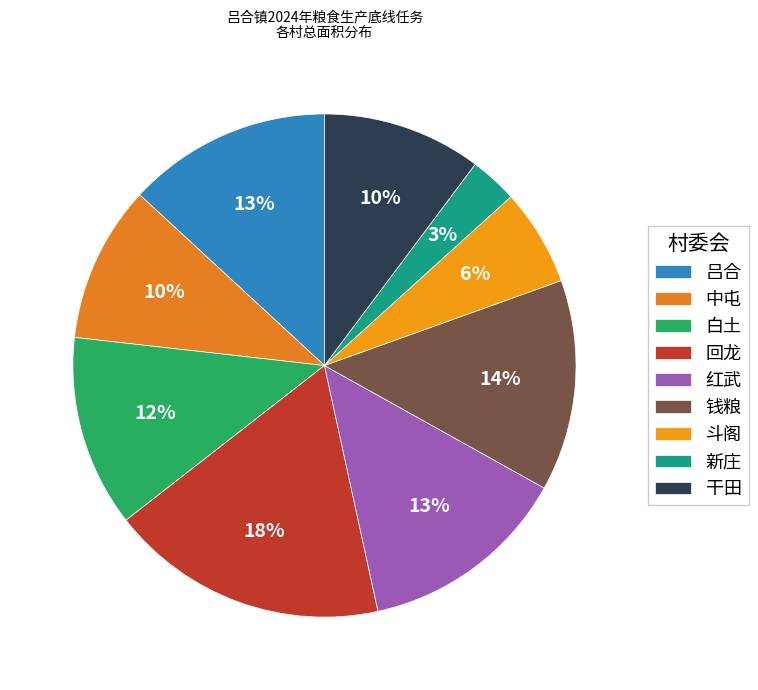

Is there a majority slice in this chart?

No